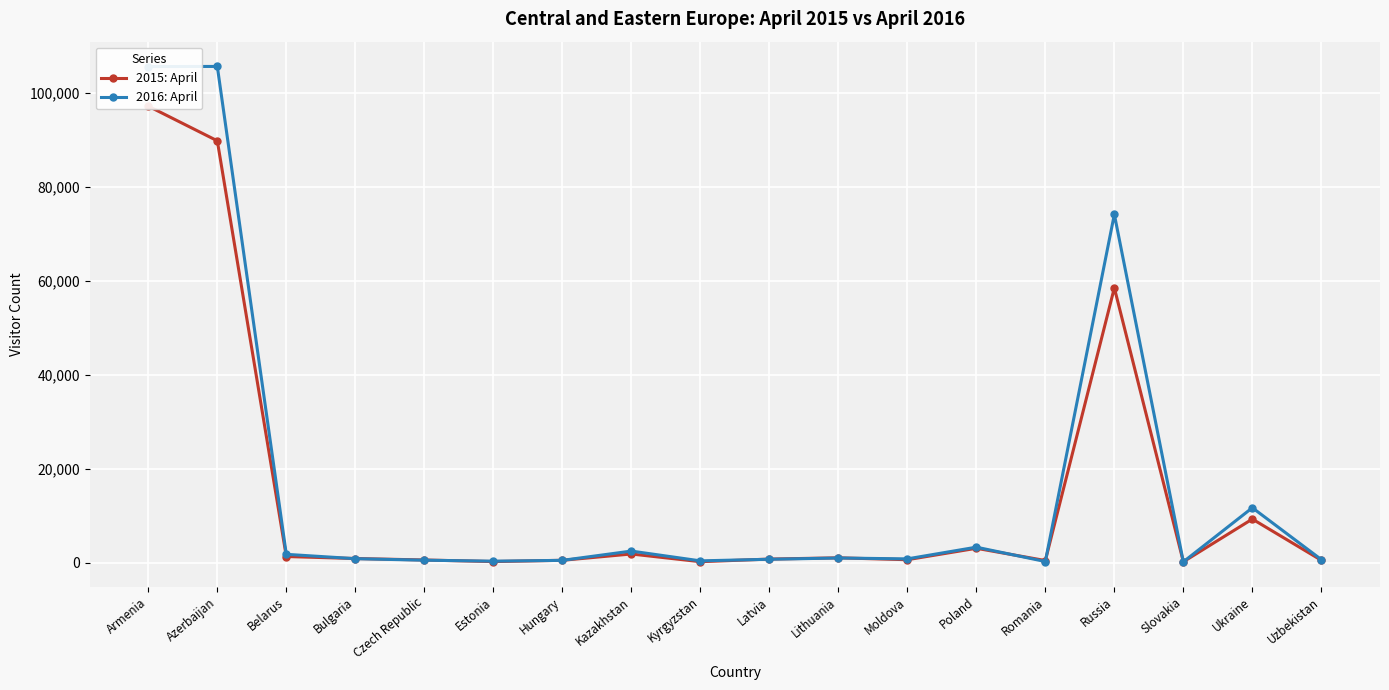

Rank the series at Hungary from lowest to highest value.

2016: April, 2015: April